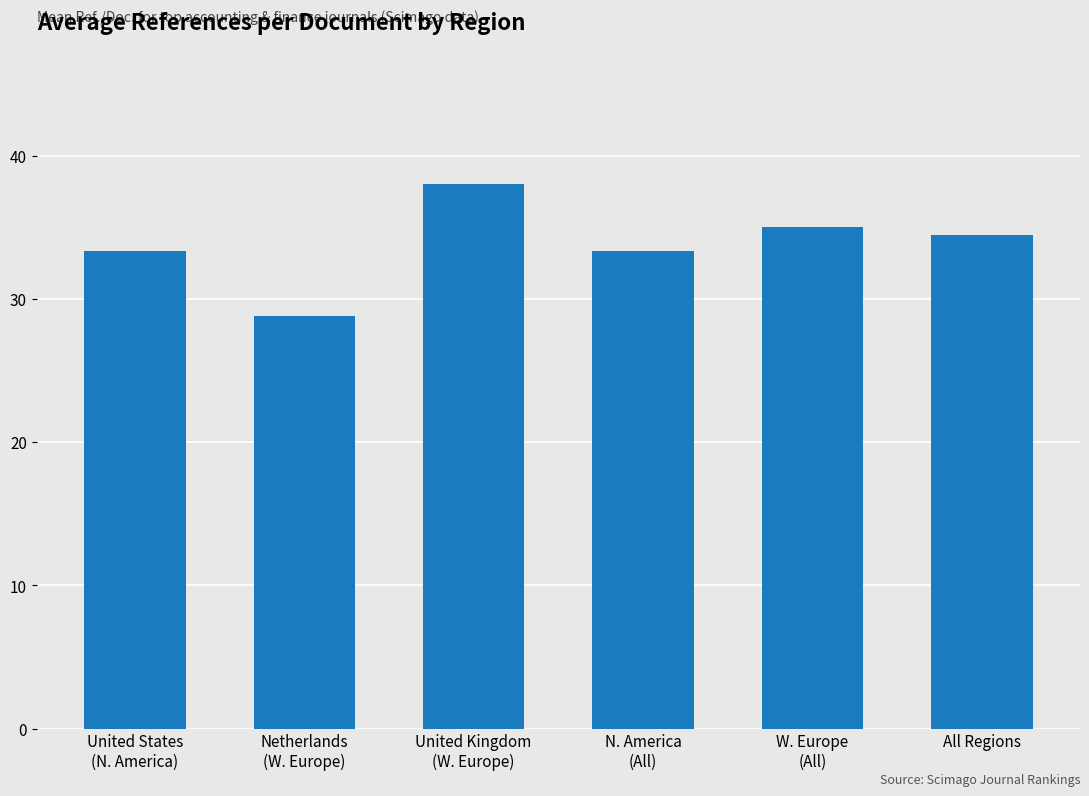

What is the sum of all values?

203.0